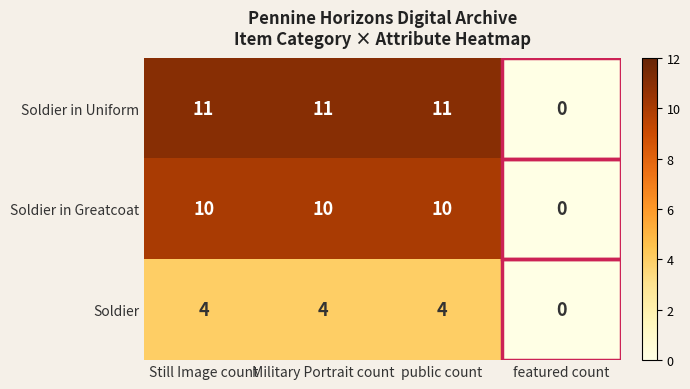

Which series has the widest spread of values?

Soldier in Uniform